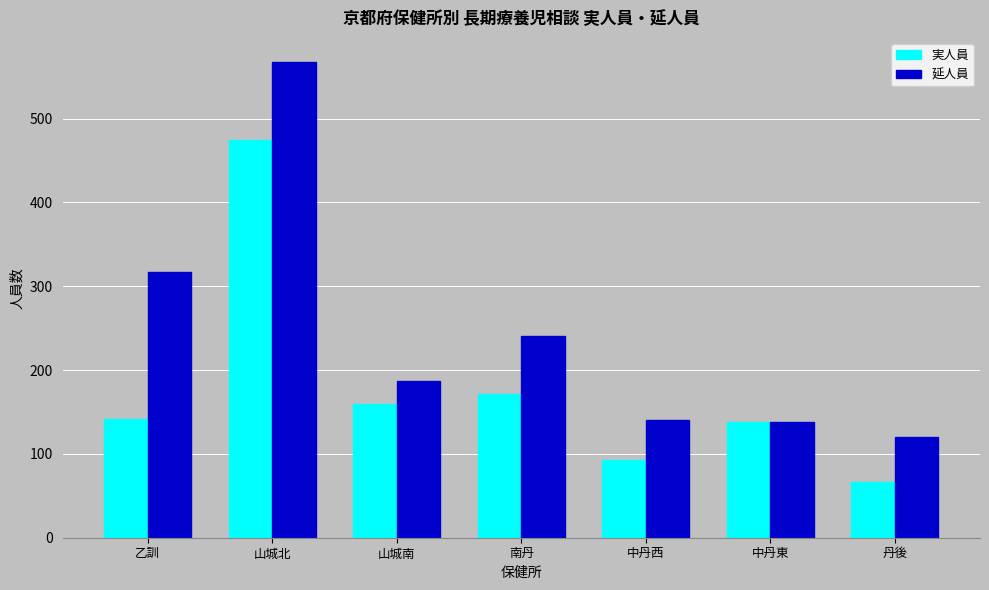

True or false: 延人員 has a value of 138 at 中丹東.

True